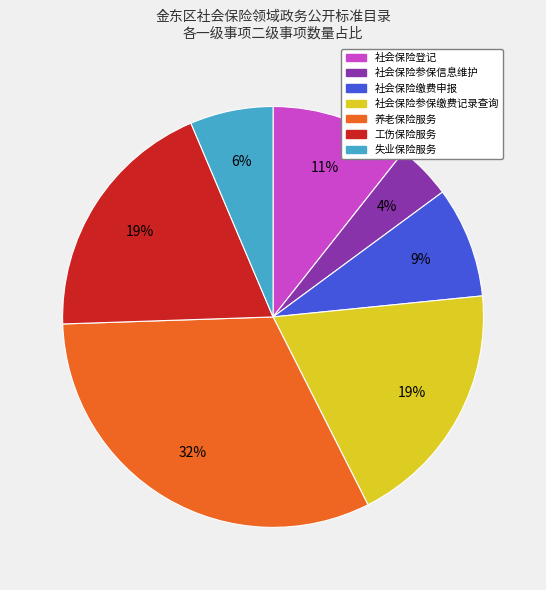

What is the largest slice in the pie chart?

养老保险服务